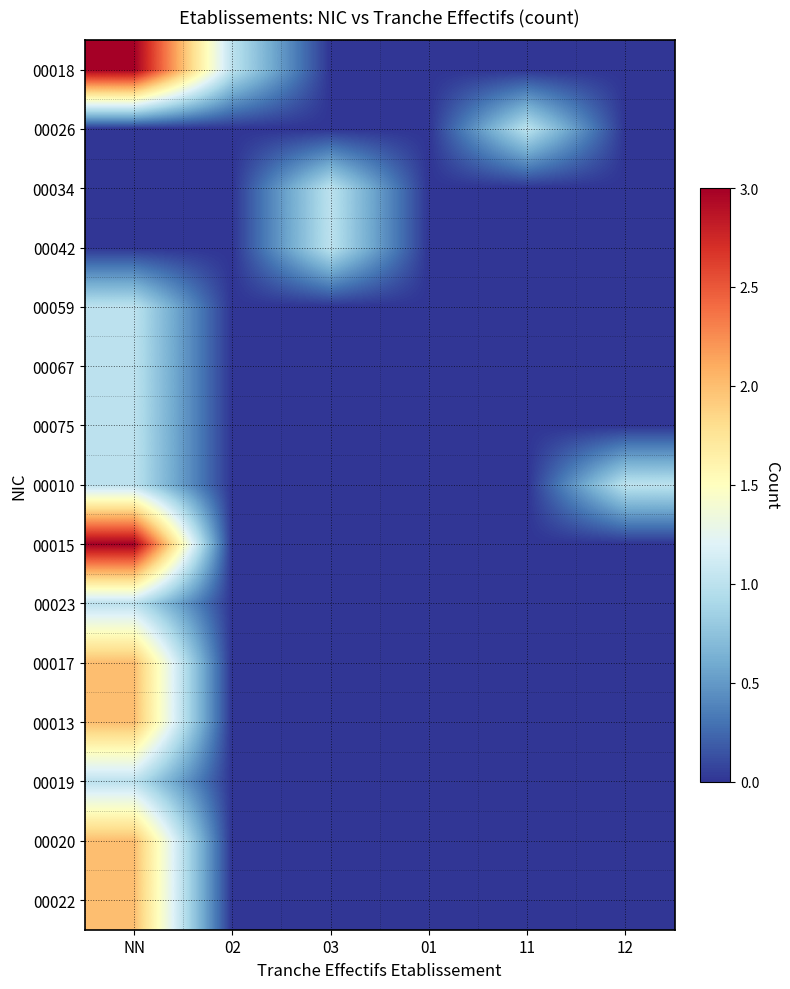

At how many categories does at least one series exceed 1?

1